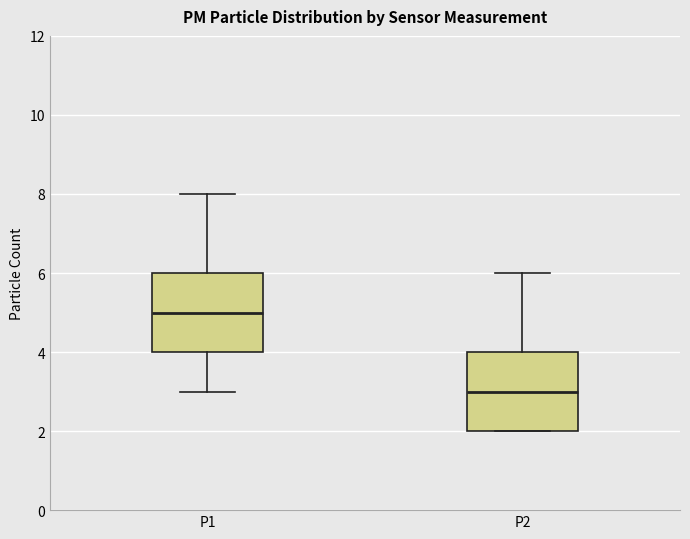

Which box's median line is the lowest?

P2